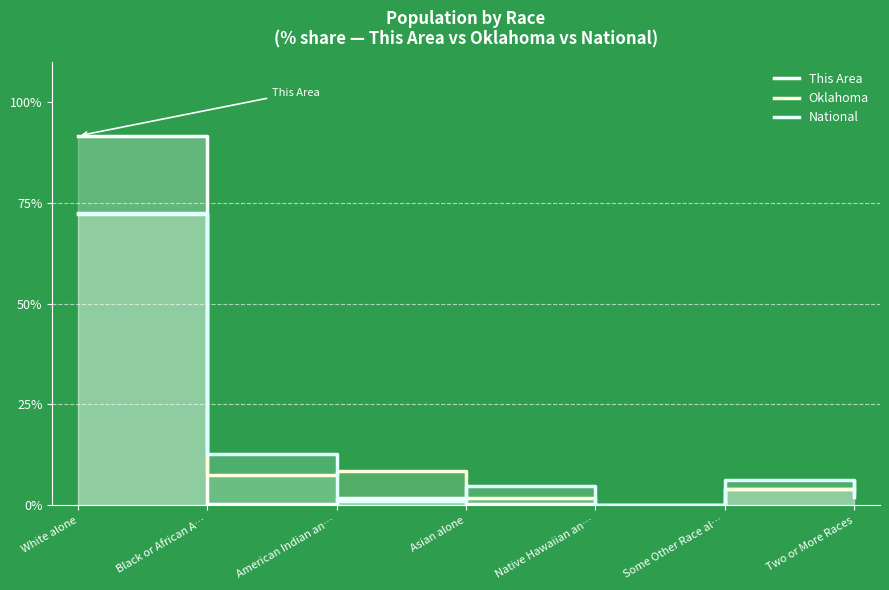

What is the label of the 1st point from the right?

Two or More Races